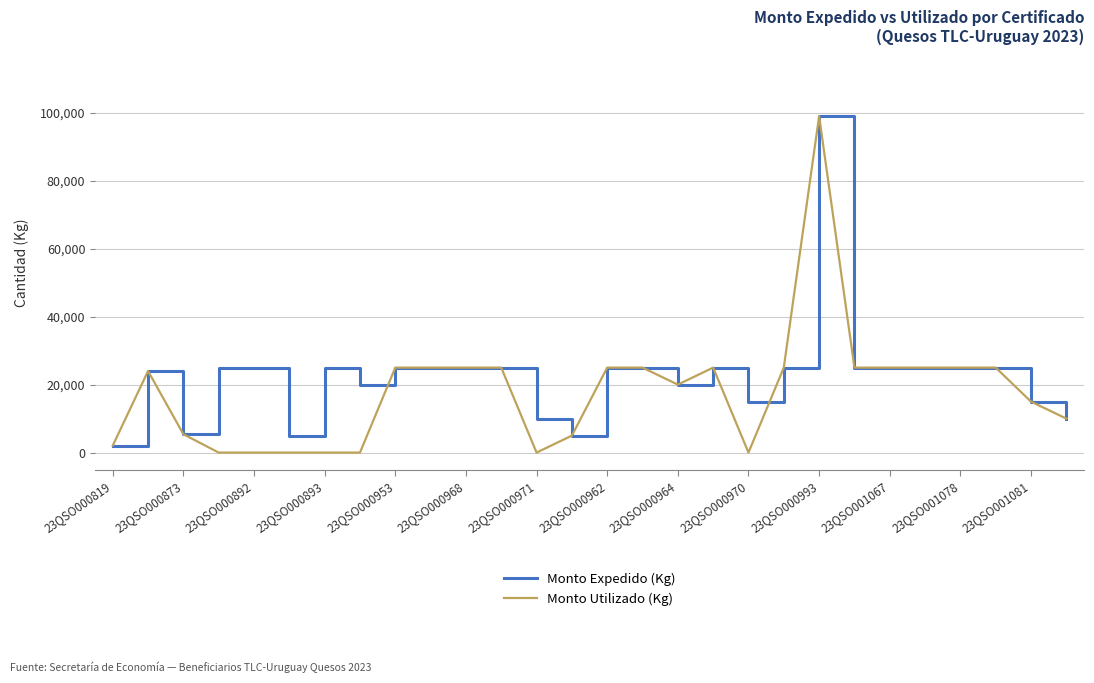

Which series has the largest range (max minus min)?

Monto Utilizado (Kg)